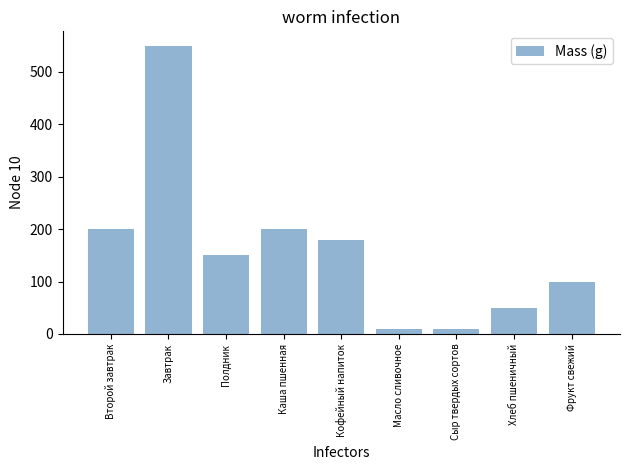

How many categories are shown in the chart?

9